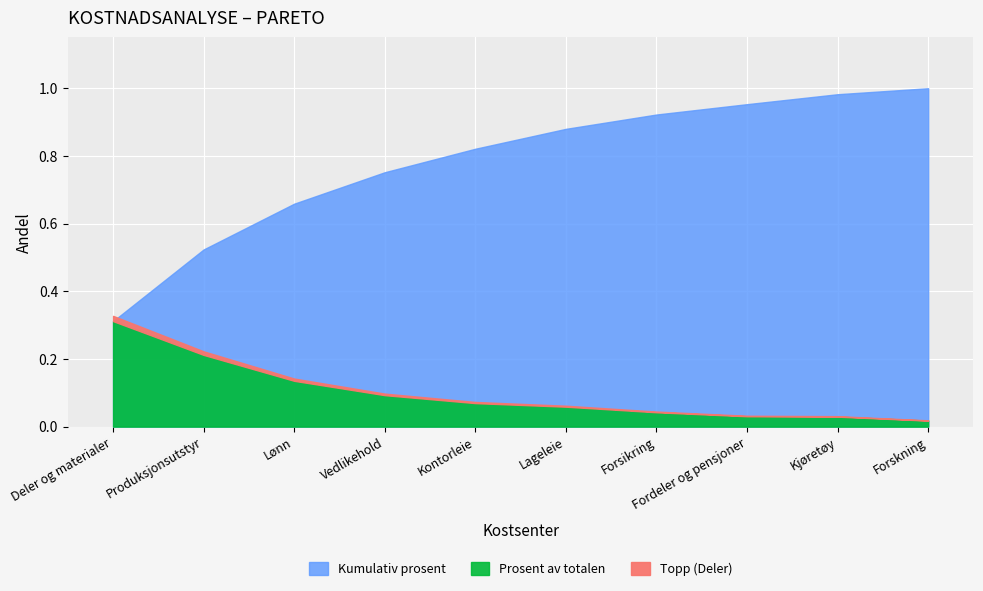

True or false: Kumulativ prosent and Prosent av totalen intersect in this chart.

False